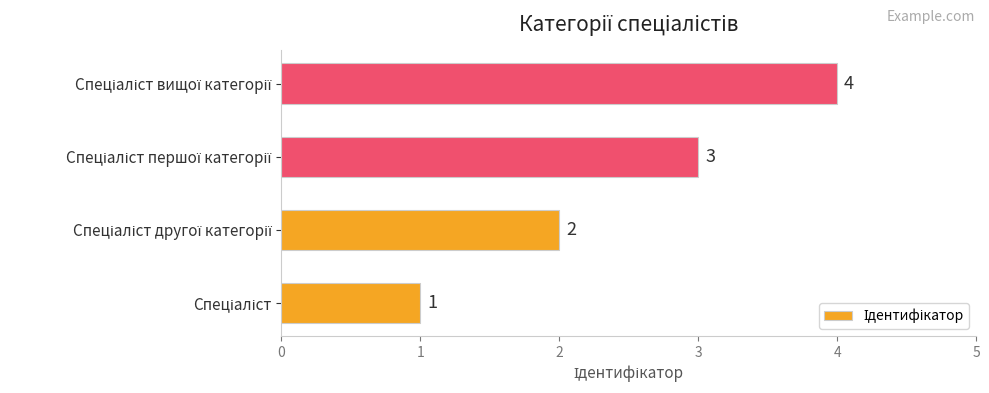

What is the greatest value displayed?

4